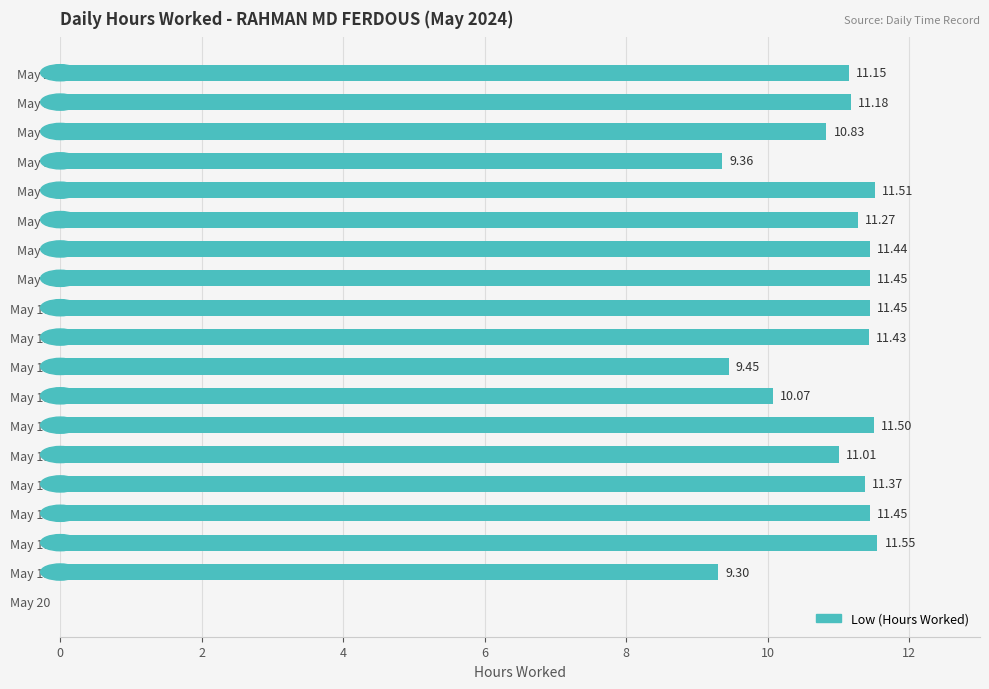

What is the sum of the values at May 11 and May 7?

22.7